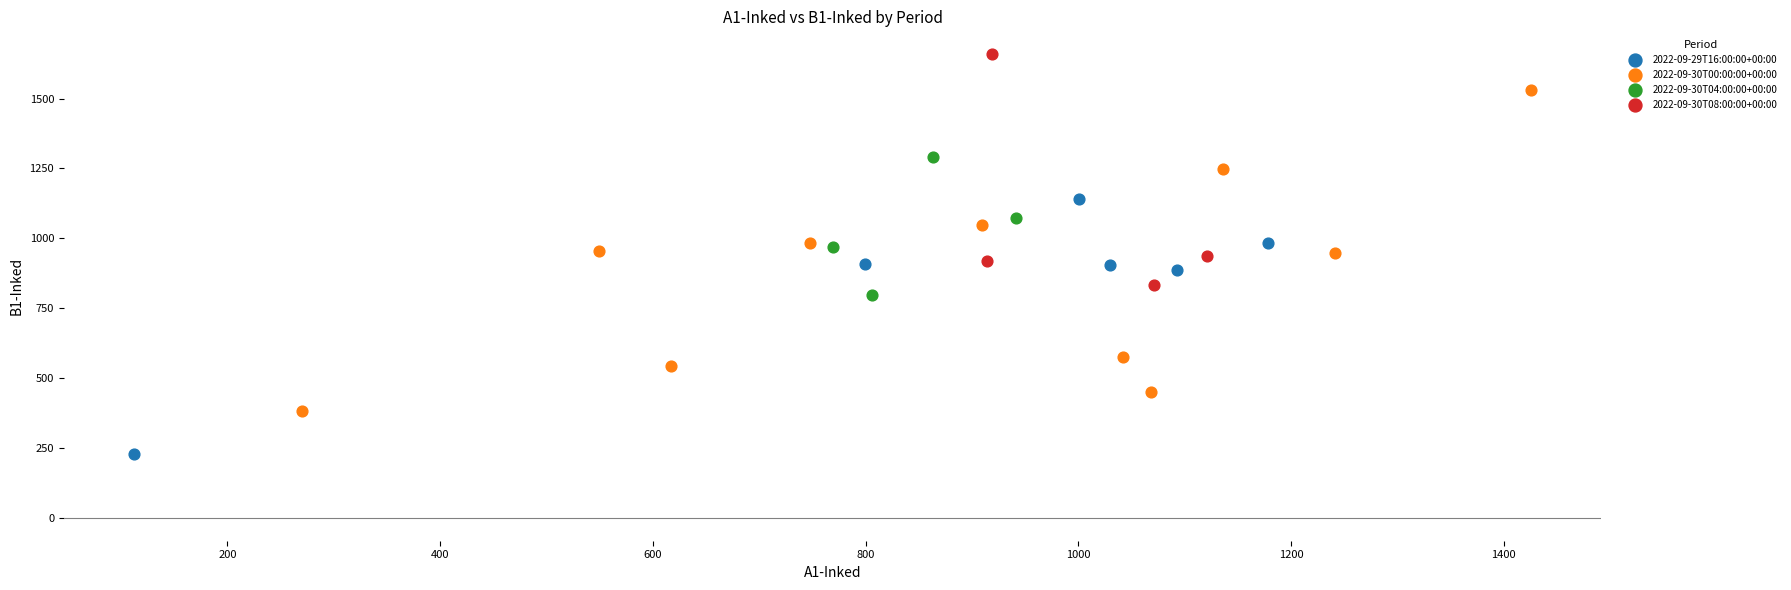

Which series has the widest spread of Y values?

2022-09-30T00:00:00+00:00